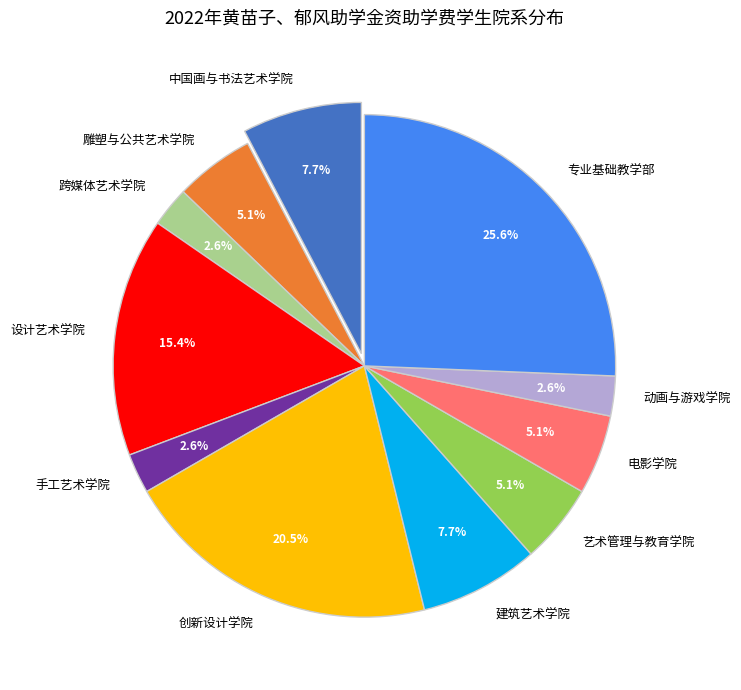

Is there a majority slice in this chart?

No